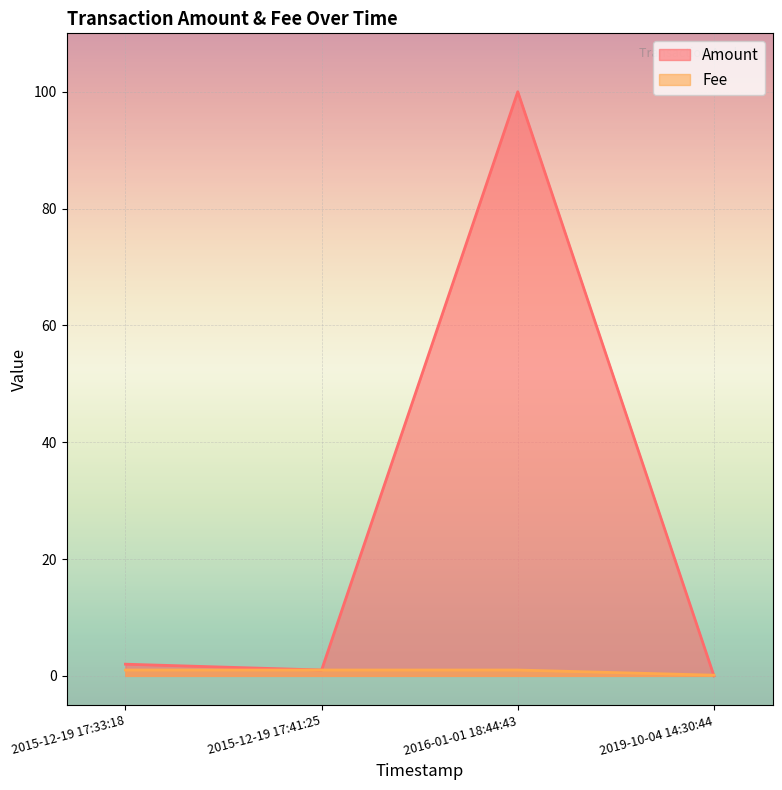

Which category has the lowest value in the Fee series?

2019-10-04 14:30:44